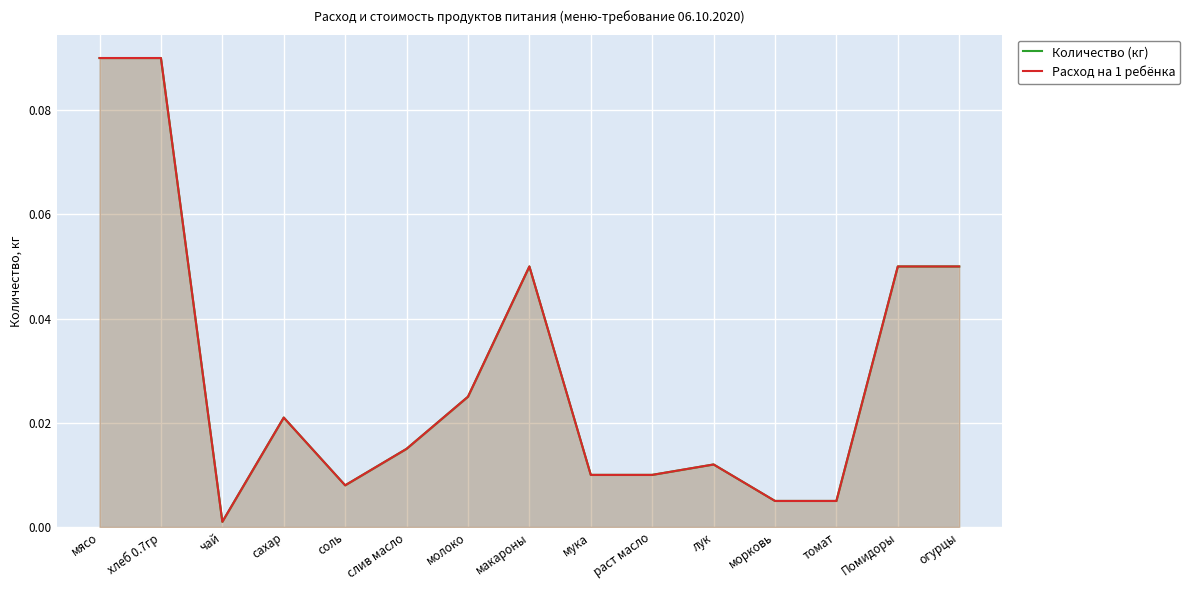

How many distinct data groups are displayed?

2